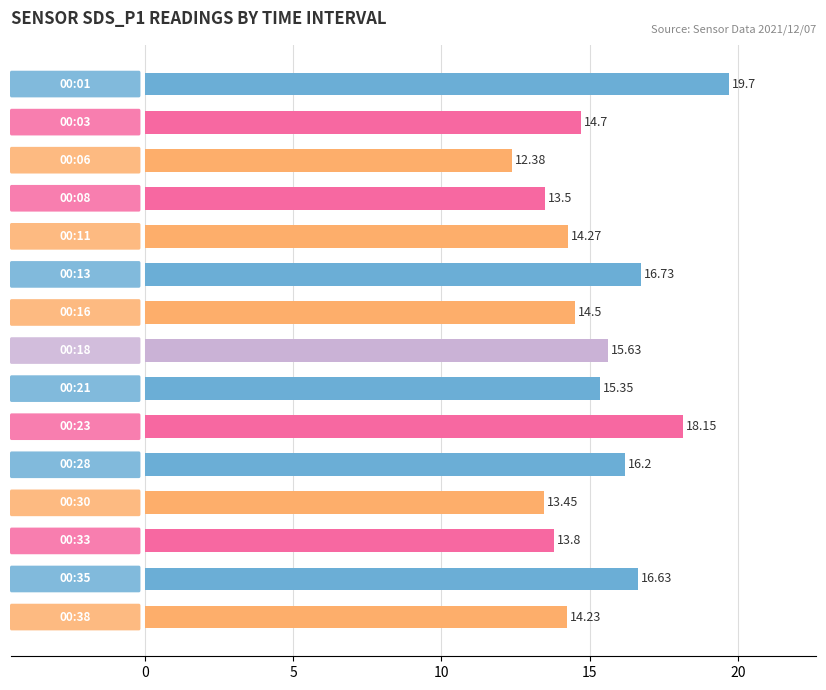

What is the sum of all values?

229.2